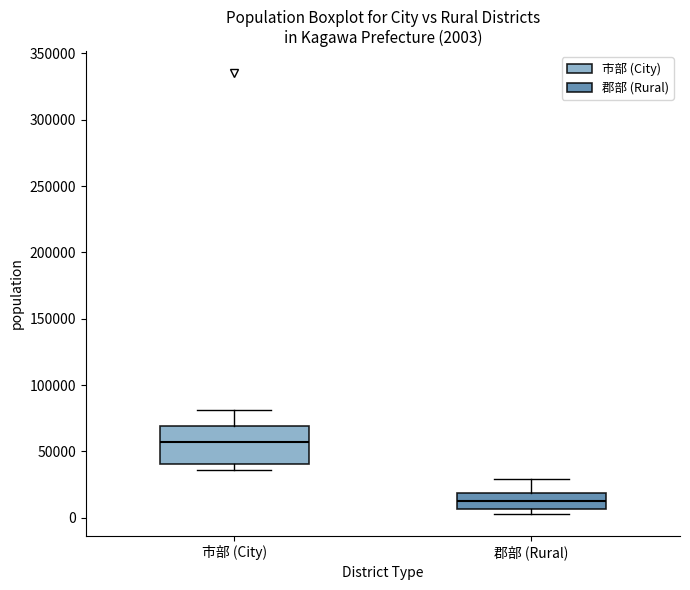

Which box's median line is the lowest?

郡部 (Rural)